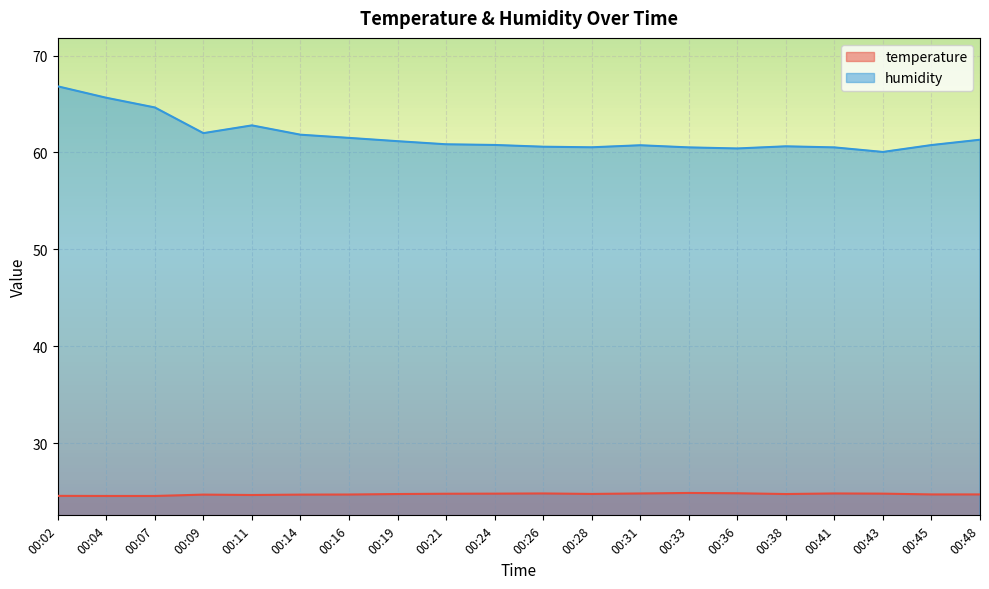

At which category is the sum across all series the highest?

00:02